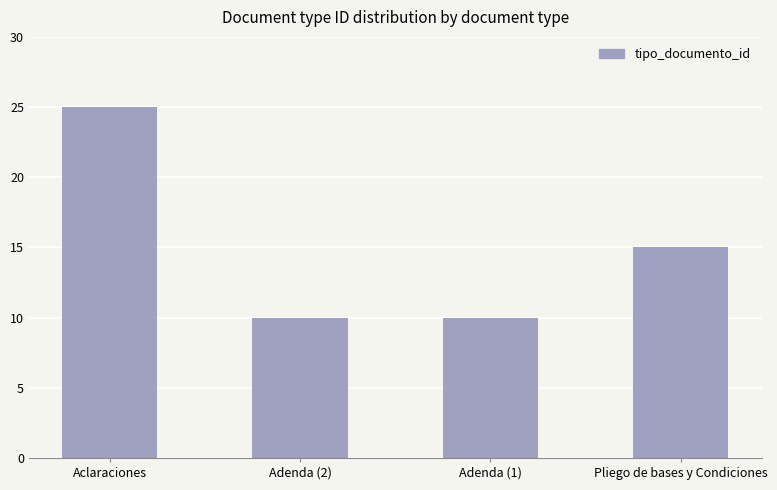

How many bars are there in total?

4